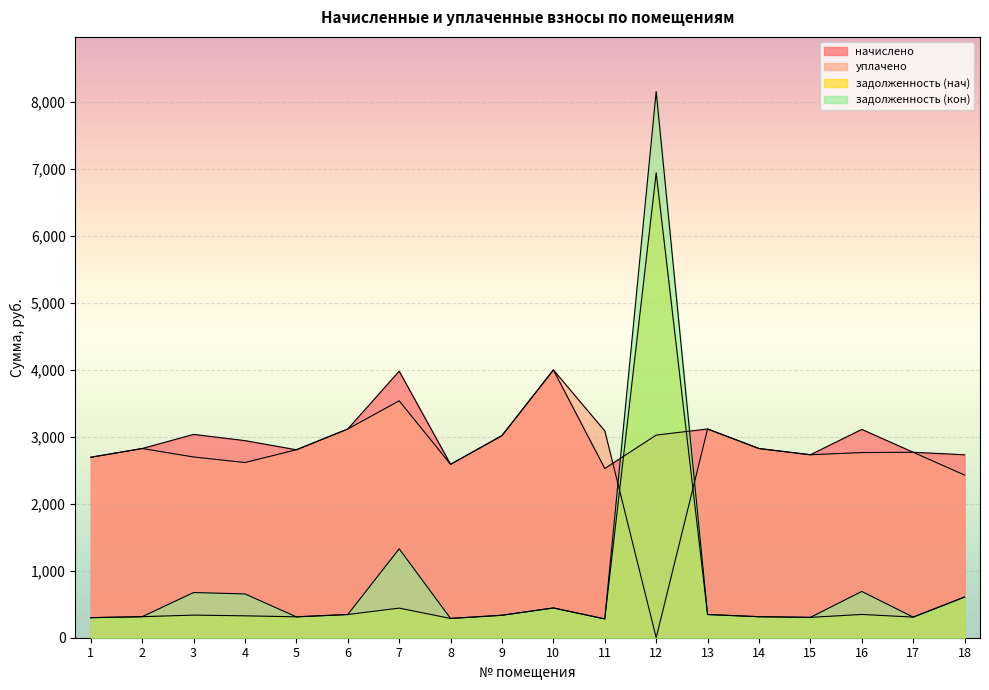

True or false: задолженность (нач) has a value of 510.5 at 14.

False